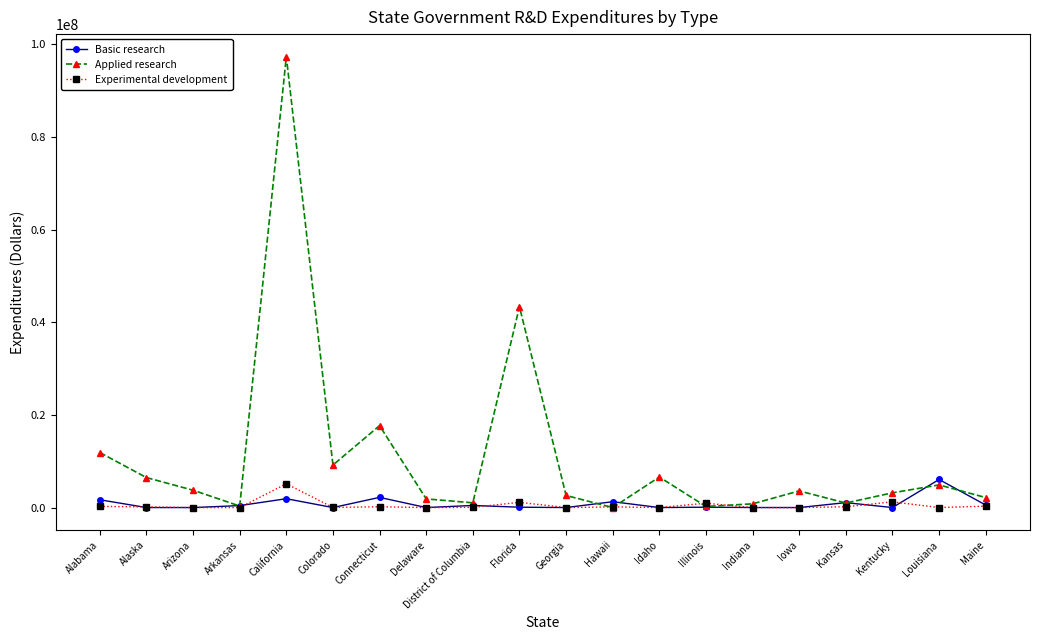

What is the value of the Basic research point at the 10th from the left?

76708